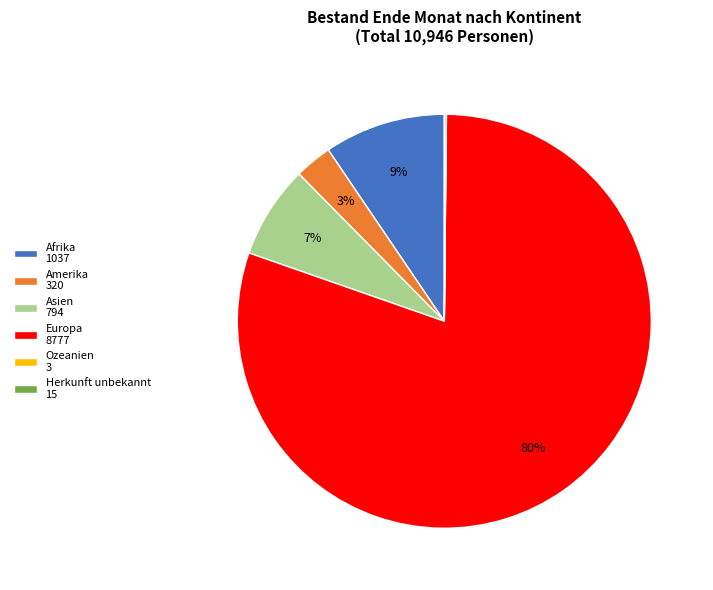

To the nearest percent, what is the combined percentage of Europa 8777 and Afrika 1037?

90%